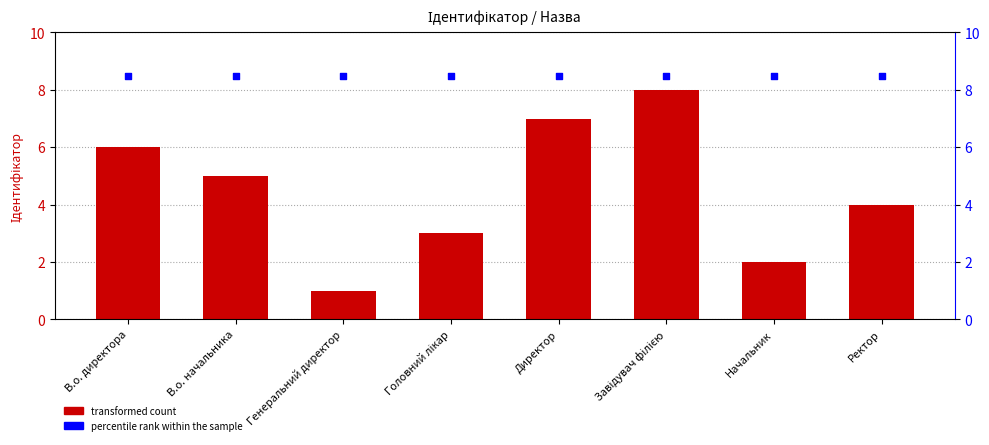

At which category is the sum across all series the highest?

Завідувач філією